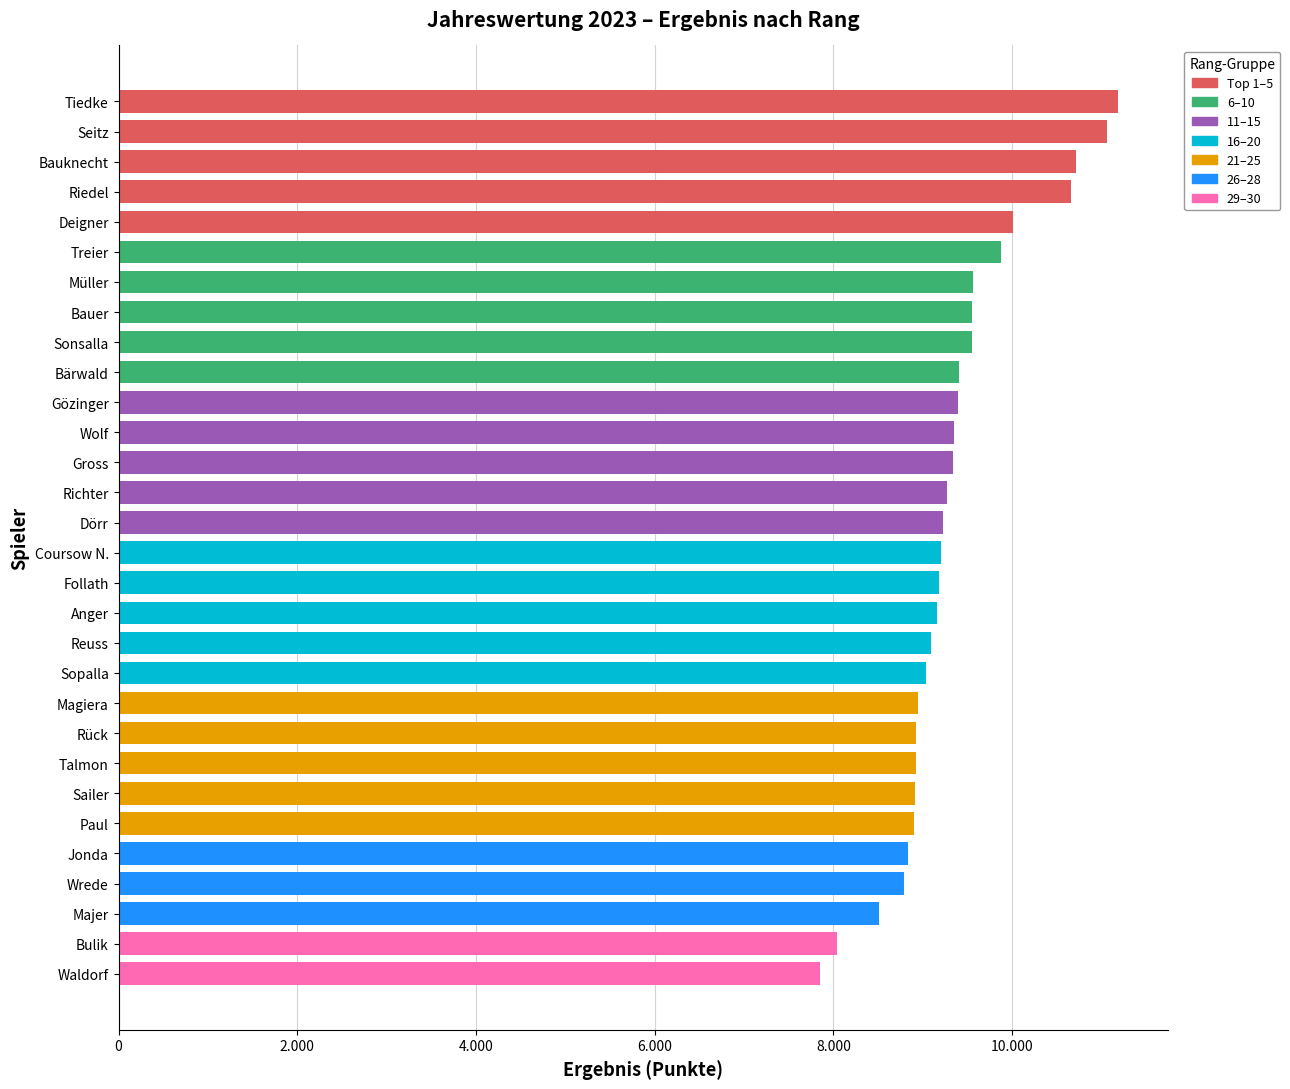

Are the bars horizontal?

Yes